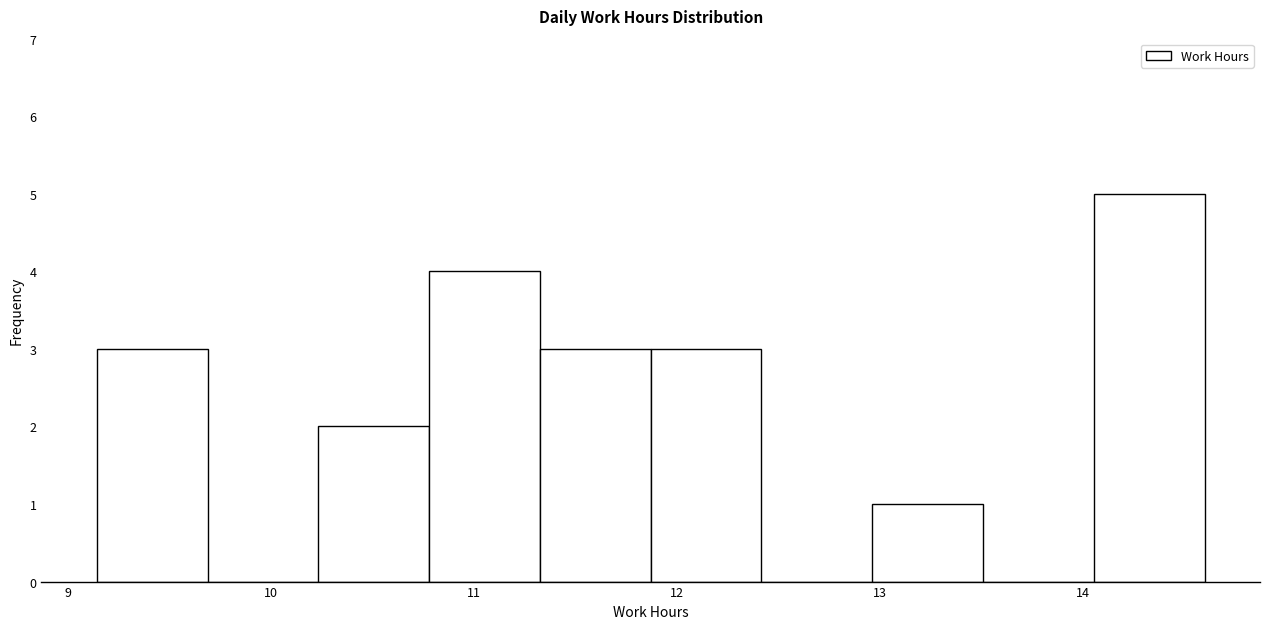

Reading left to right, list every bar in this chart as the range it spans on the x-axis followed by its height. Neither the bar edges nor the heights are printed on the chart, so give them approximately, as read against the axes.

9.1 to 9.7: 3
9.7 to 10.2: 0
10.2 to 10.8: 2
10.8 to 11.3: 4
11.3 to 11.9: 3
11.9 to 12.4: 3
12.4 to 13.0: 0
13.0 to 13.5: 1
13.5 to 14.1: 0
14.1 to 14.6: 5